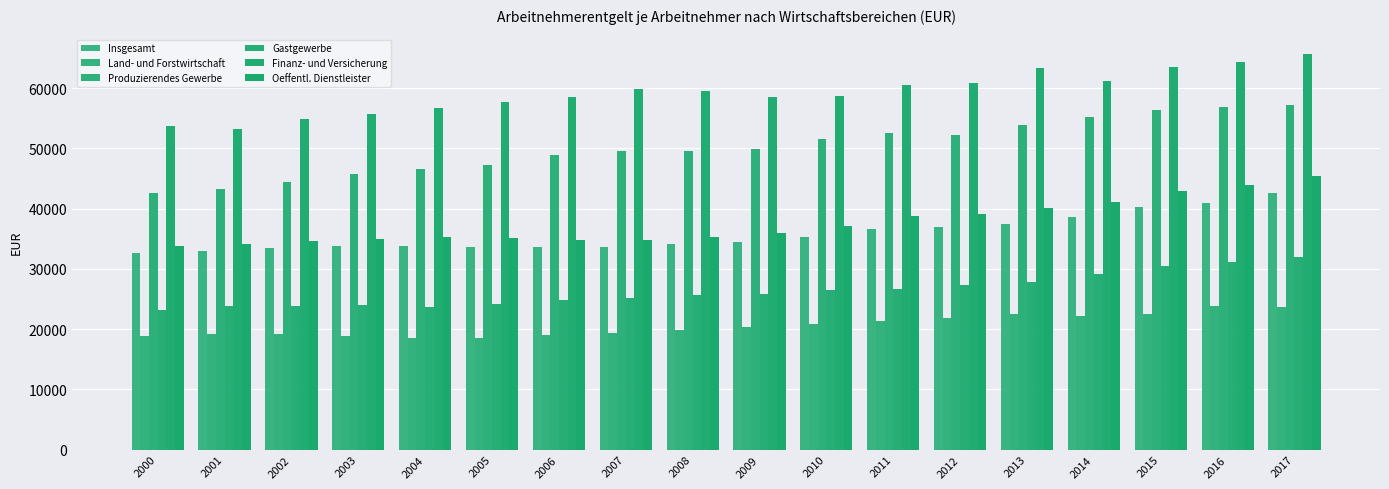

What is the sum of all Oeffentl. Dienstleister values?

677224